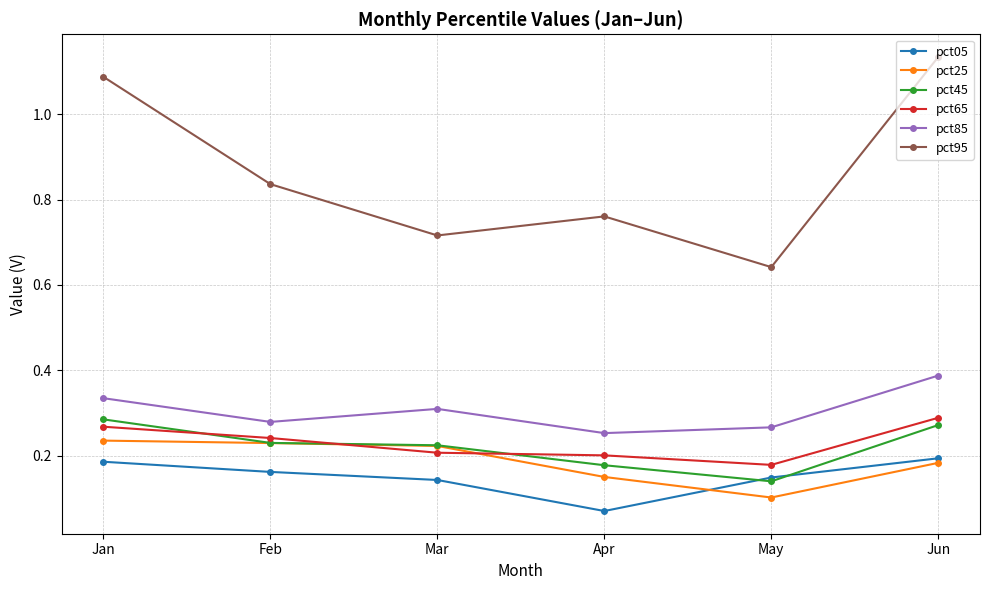

Does the chart have visible grid lines?

Yes